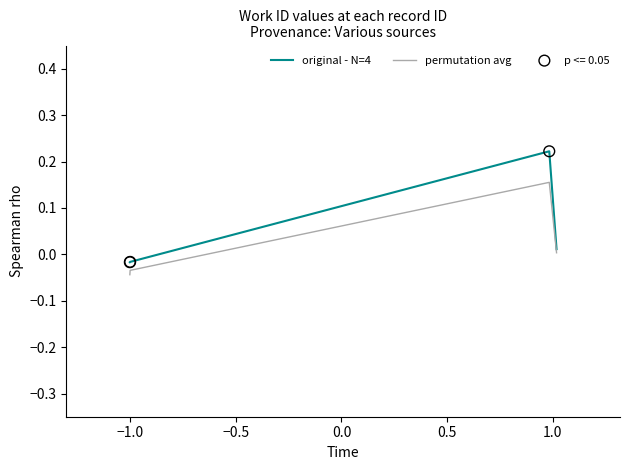

Which series has the largest total across all categories?

original - N=4